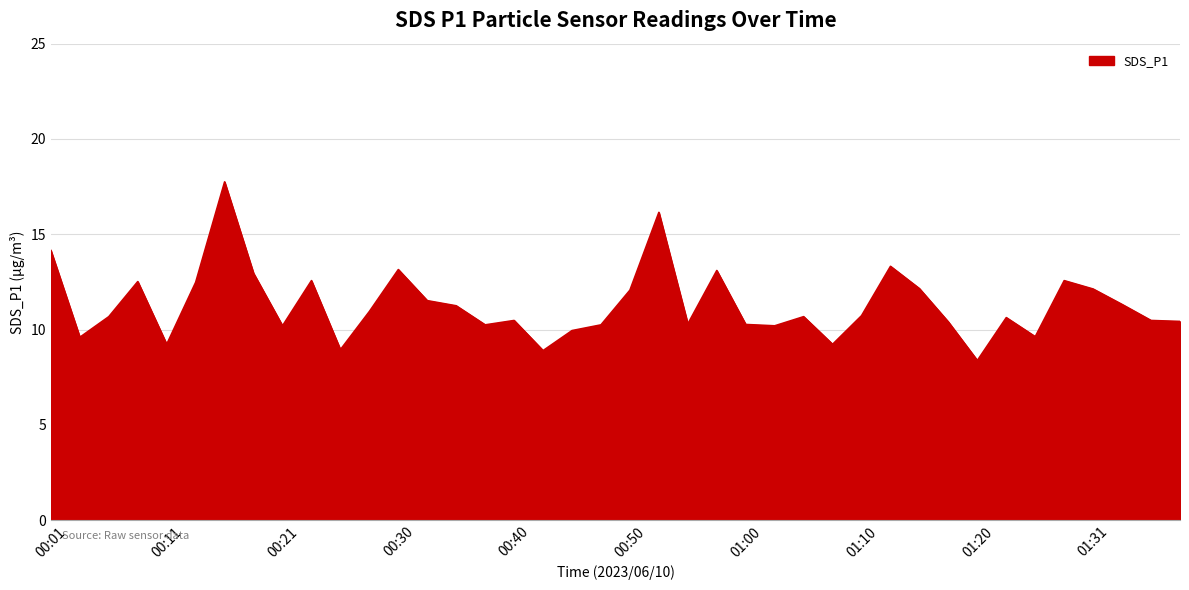

What is the difference between the maximum and minimum values?

9.4